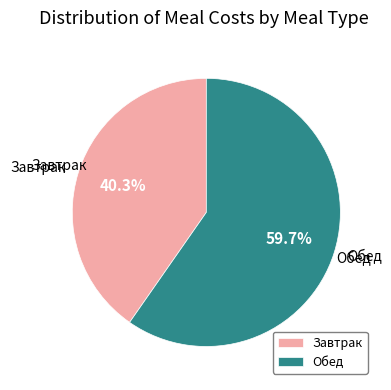

To the nearest percent, what is the combined percentage of Завтрак and Обед?

100%